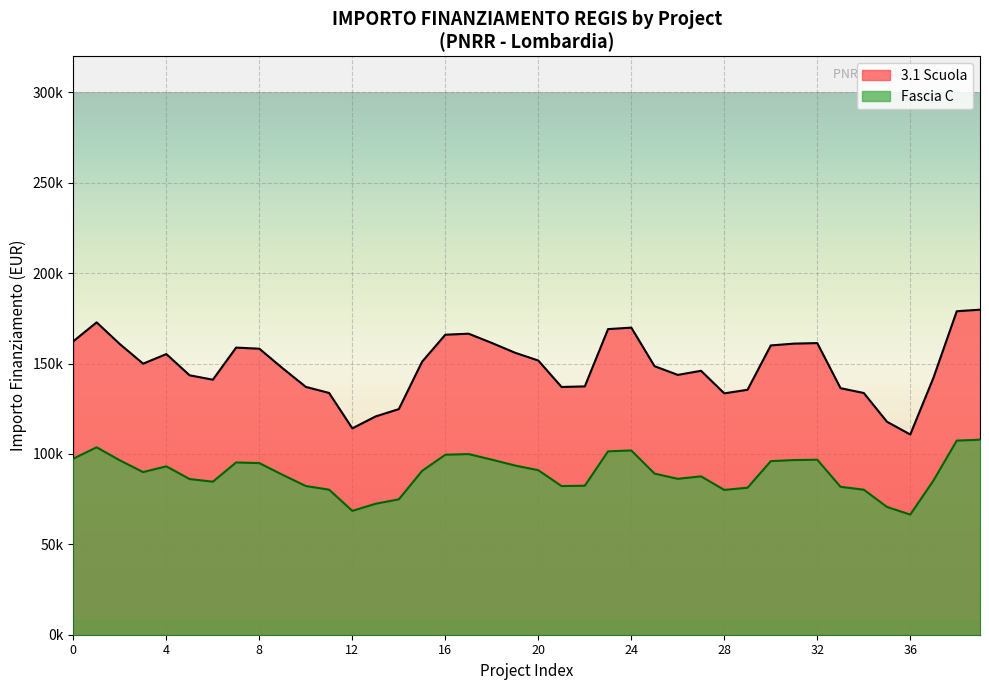

Rank the series by their maximum value, from lowest to highest.

3.1 Scuola, Fascia C